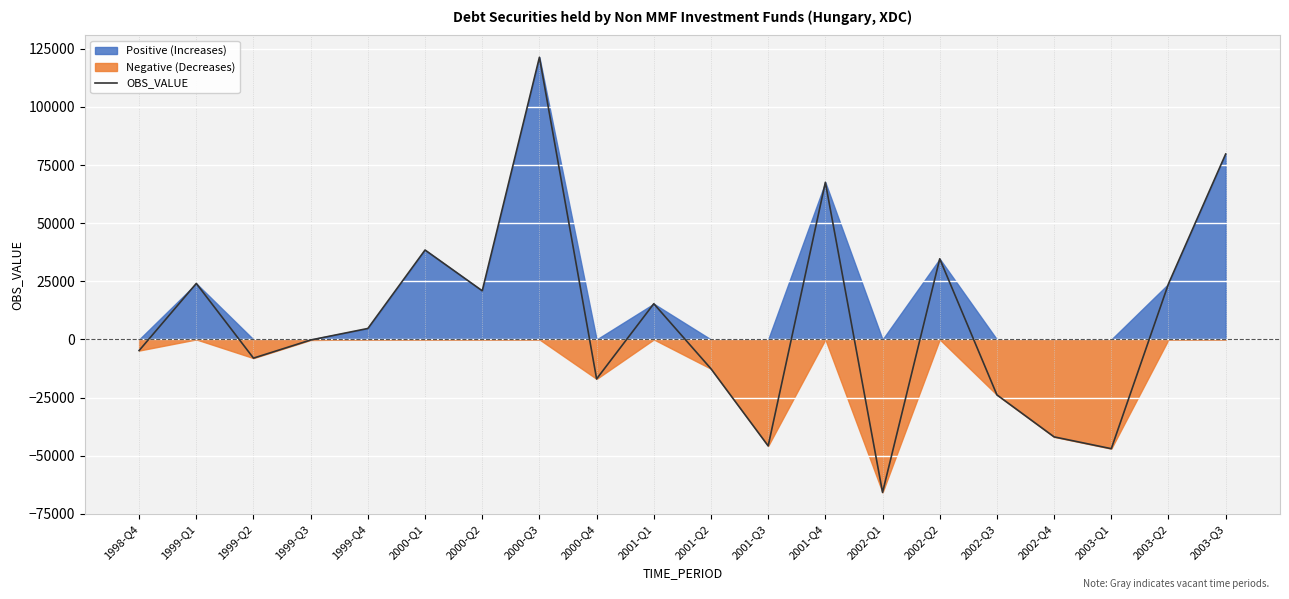

At which label does the data first exceed 4727?

1999-Q1